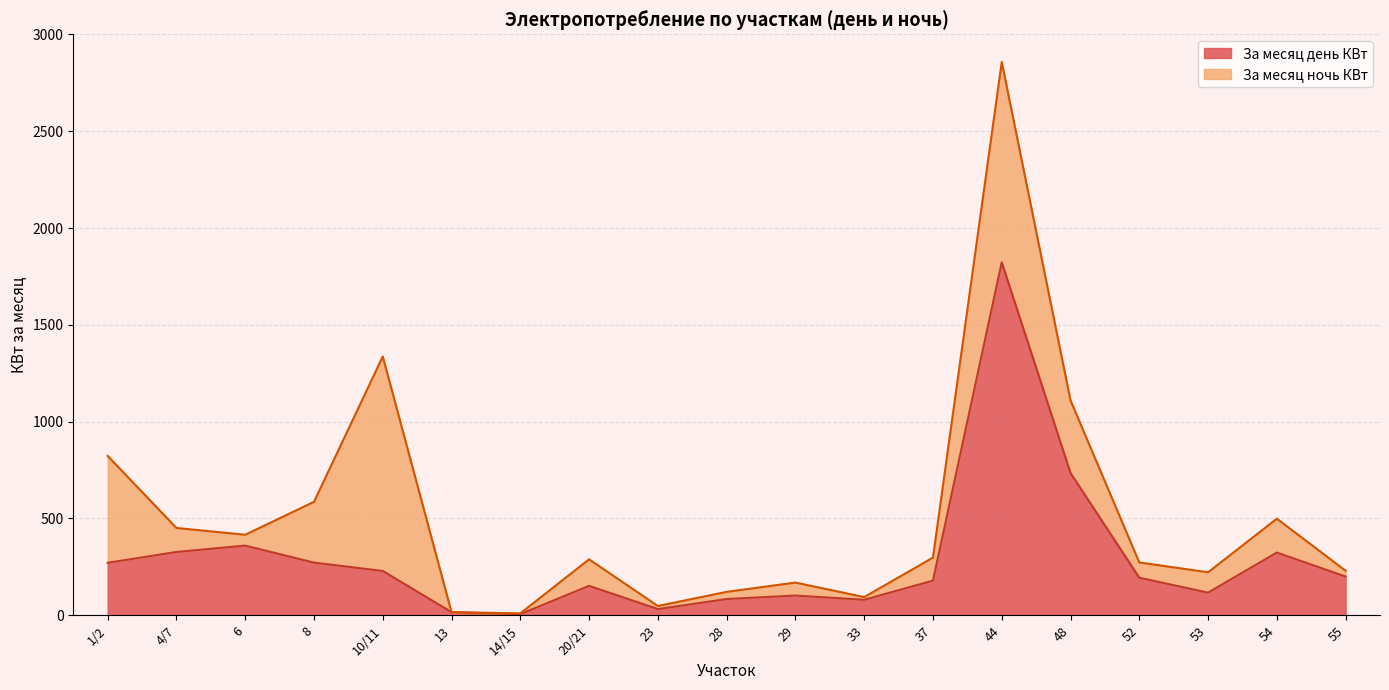

Between 48 and 10/11, which is larger?

48